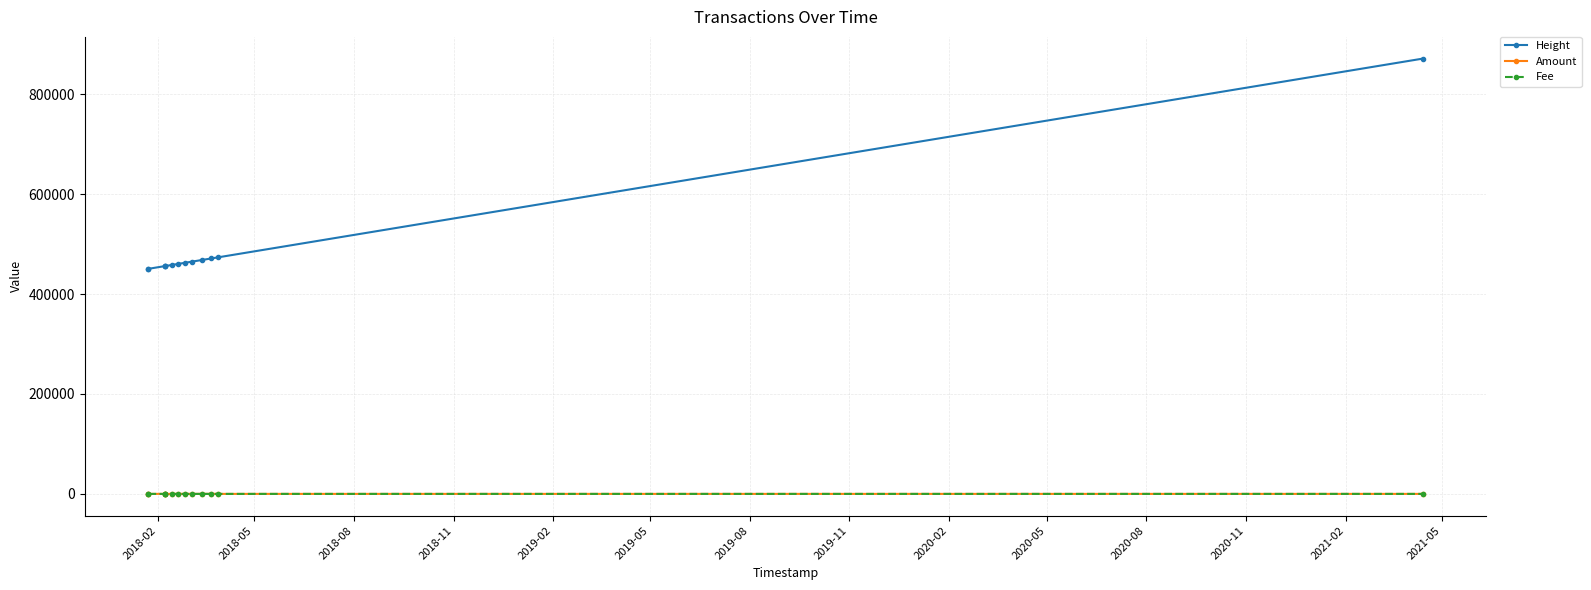

At how many categories does at least one series exceed 218509?

13